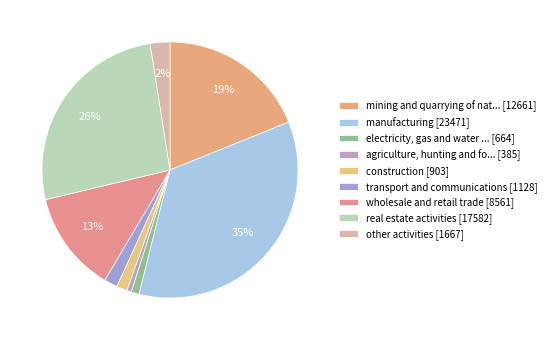

To the nearest percent, what is the average slice percentage?

11%